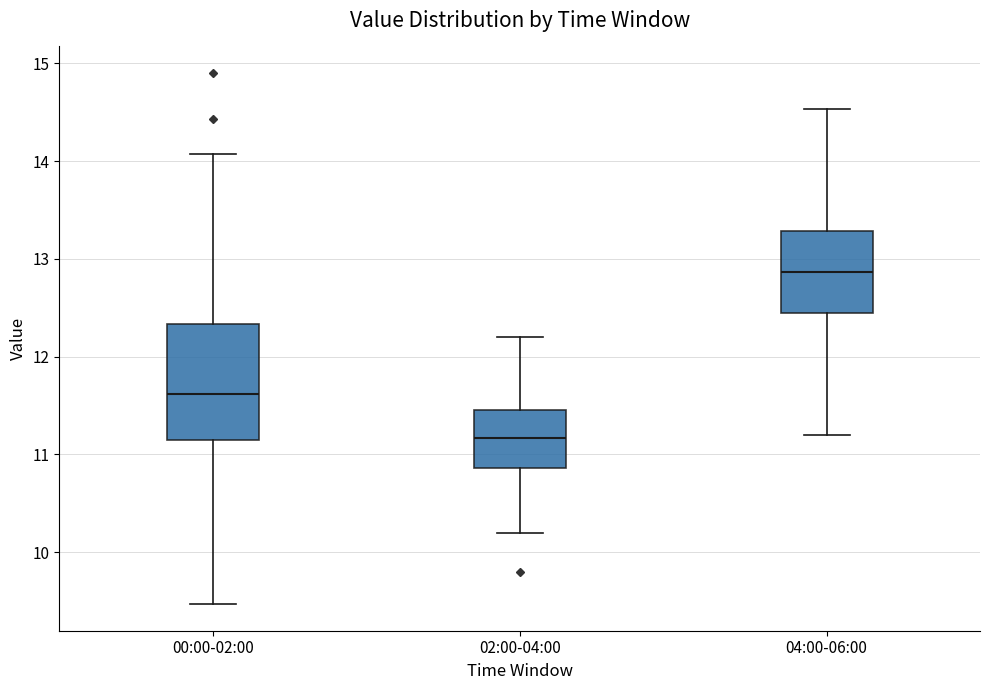

Which box has the lowest median line?

02:00-04:00